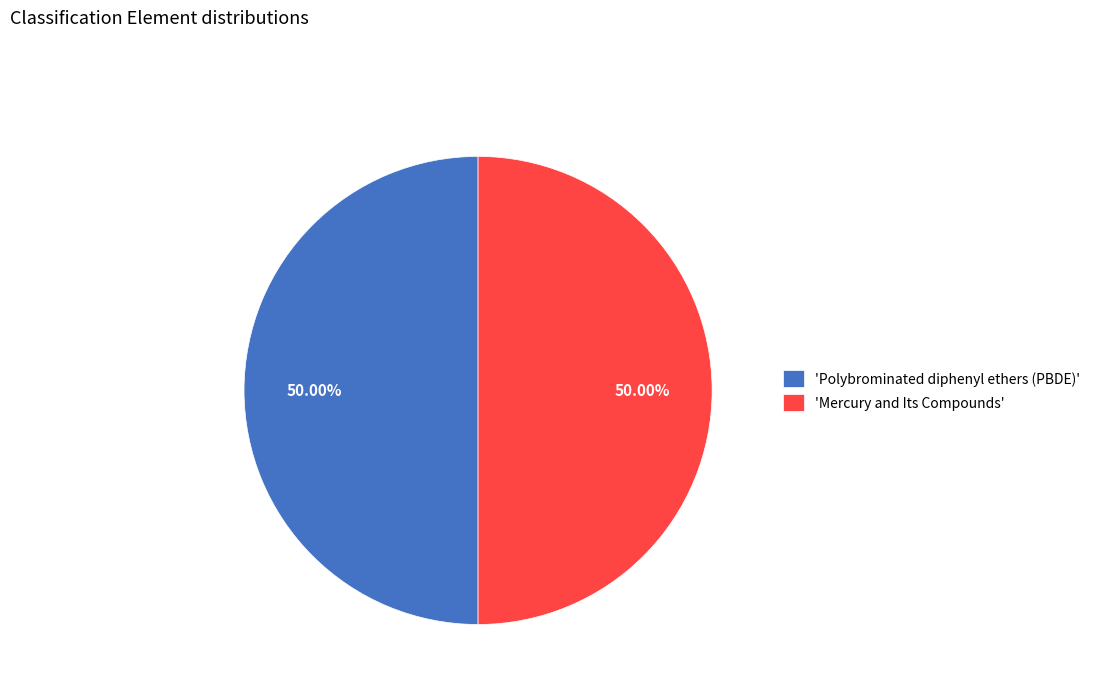

What is the ratio of the value at 'Polybrominated diphenyl ethers (PBDE)' to the value at 'Mercury and Its Compounds'?

1.0